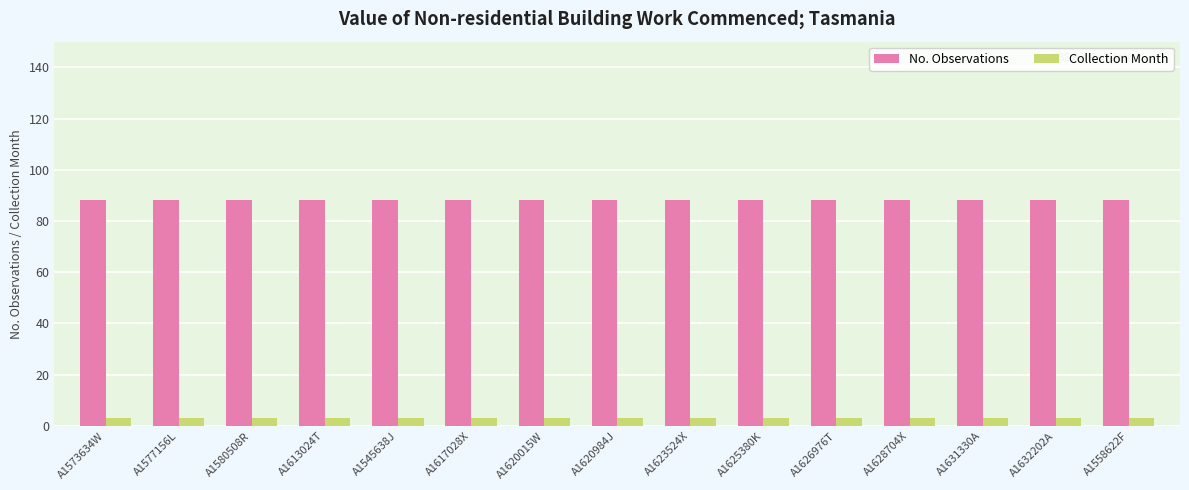

What is the spread (max minus min) of values at A1573634W?

85